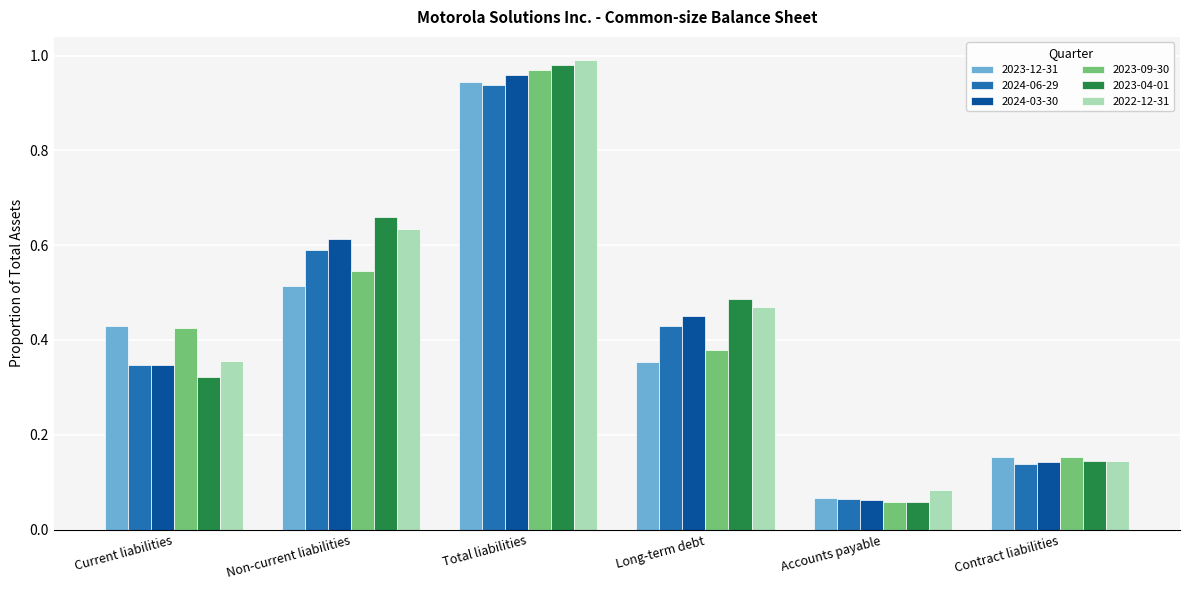

How many bars are there in total?

36